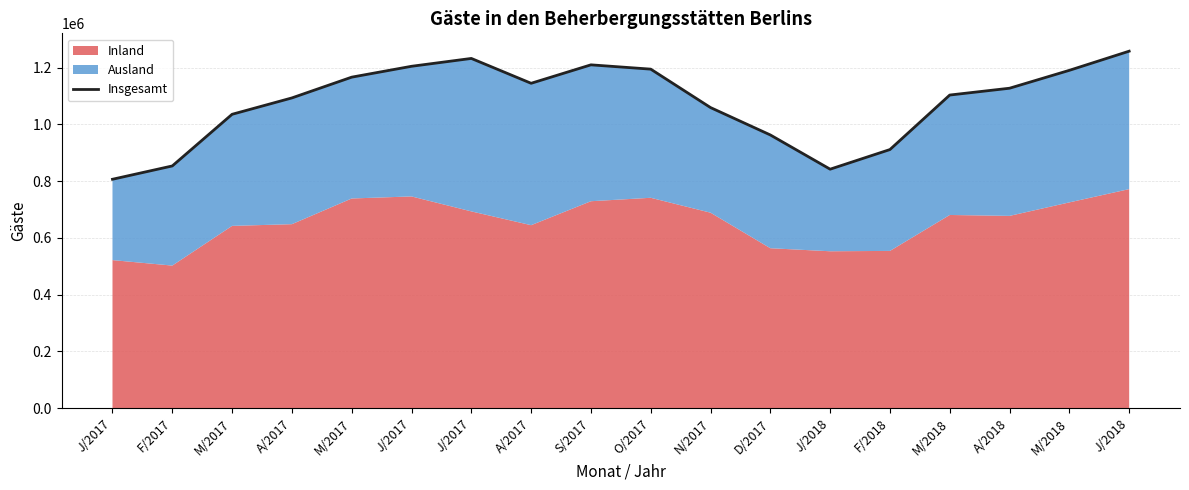

What is the sum of the values at J/2018 and J/2018?

2100501